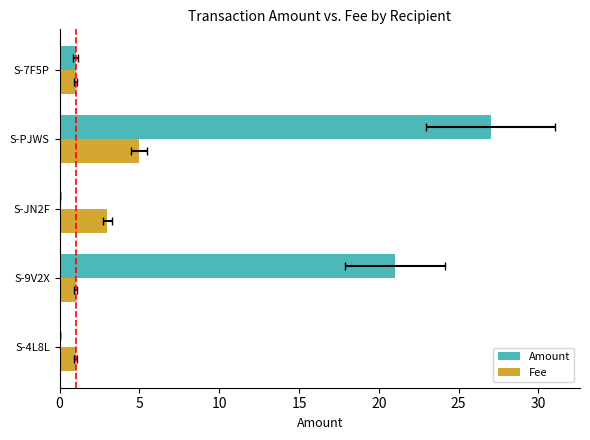

Rank the series by their average value, from highest to lowest.

Amount, Fee